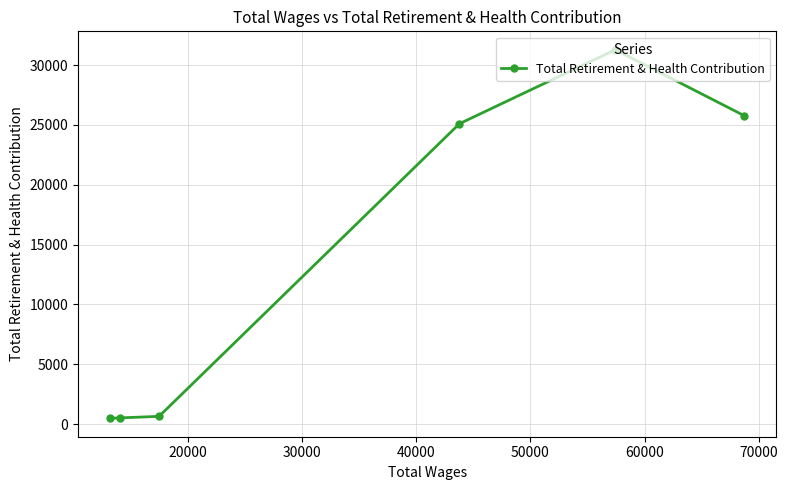

What is the value of the 5th point from the left?

31279